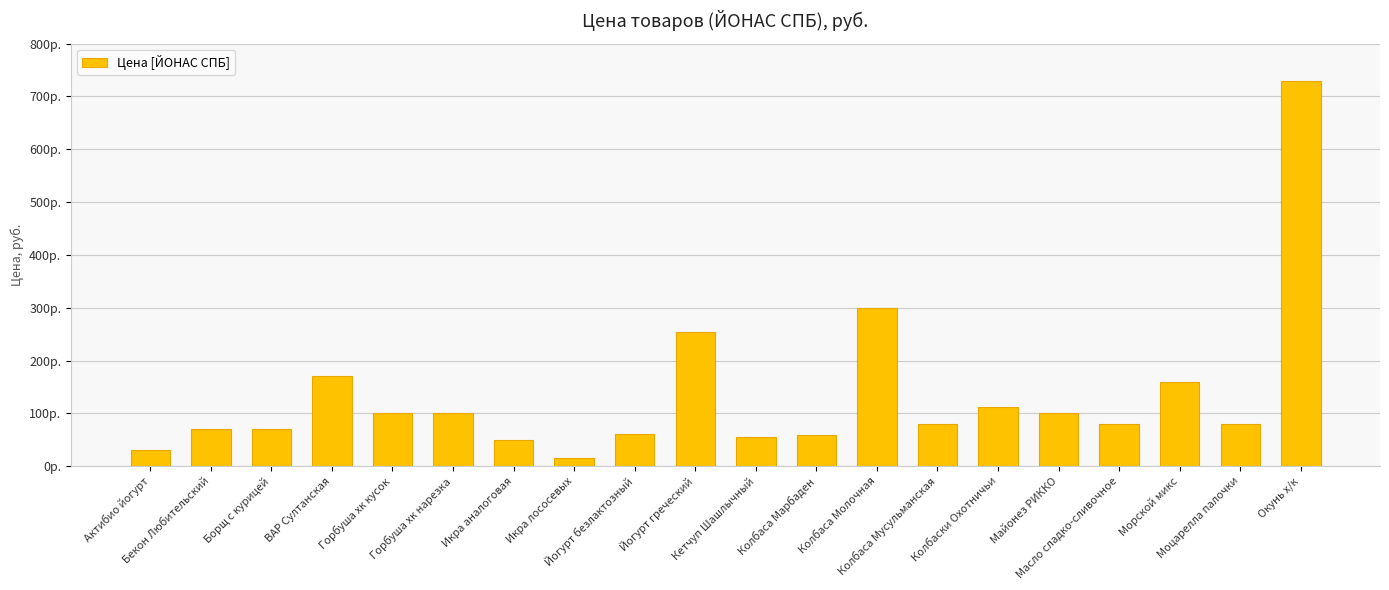

Does the chart contain any negative values?

No